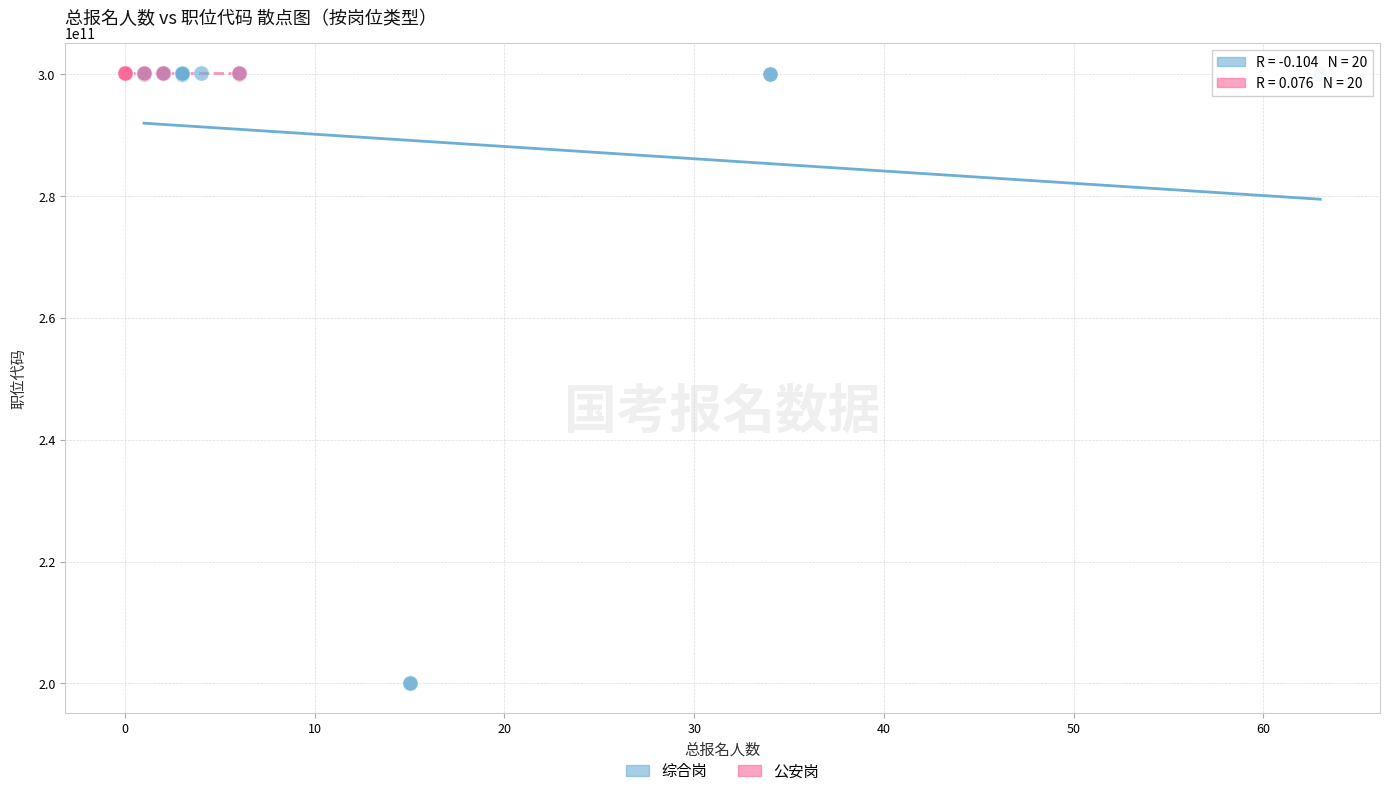

Which series reaches the minimum Y coordinate?

综合岗